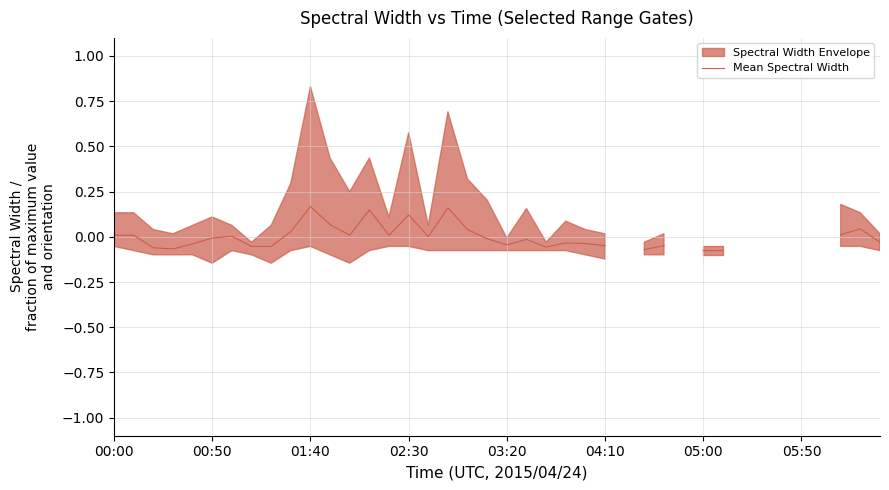

Between 23 and 05:00, which is larger?

05:00